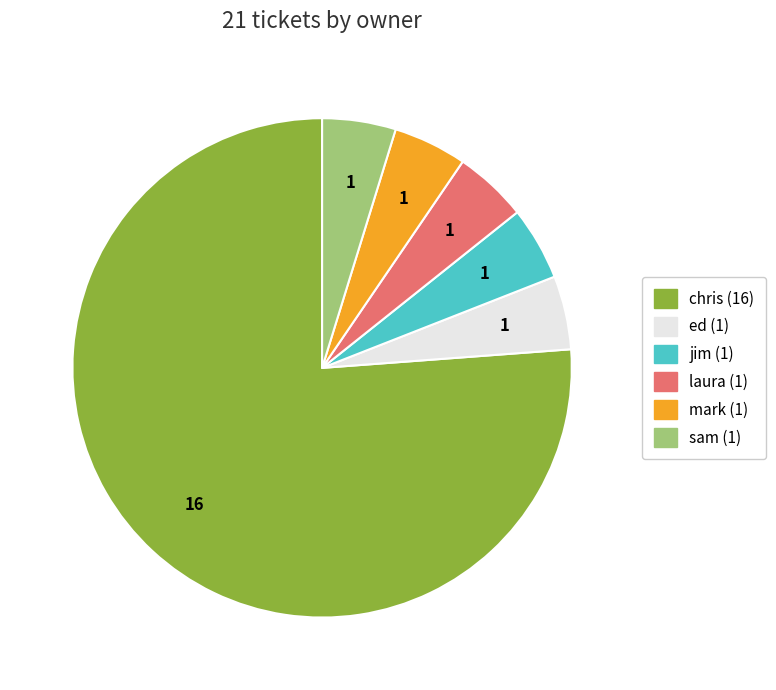

True or false: sam accounts for 16% of the total.

False